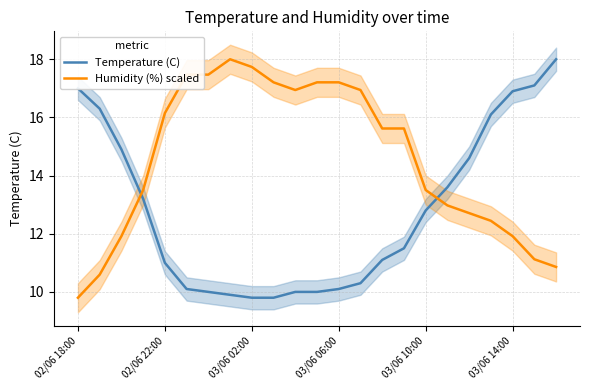

At which category is the sum across all series the highest?

22